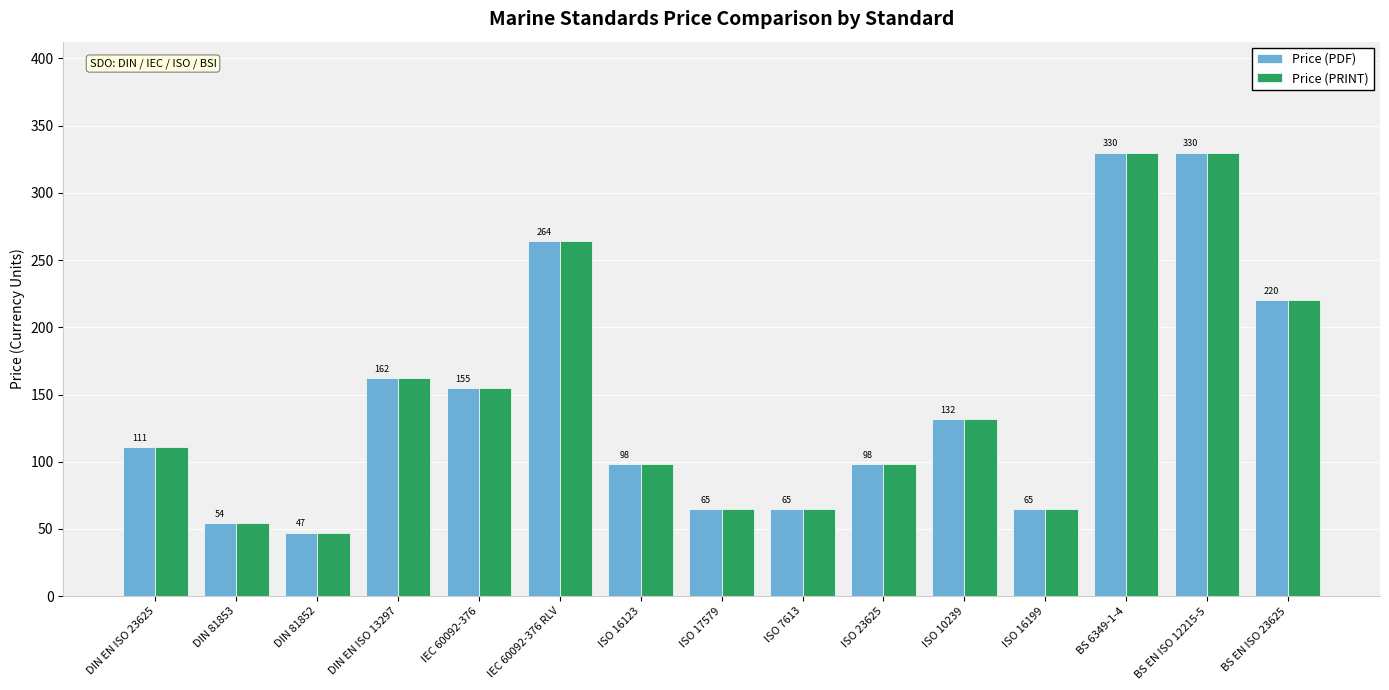

What value does the Price (PRINT) series have at ISO 16123?

98.0